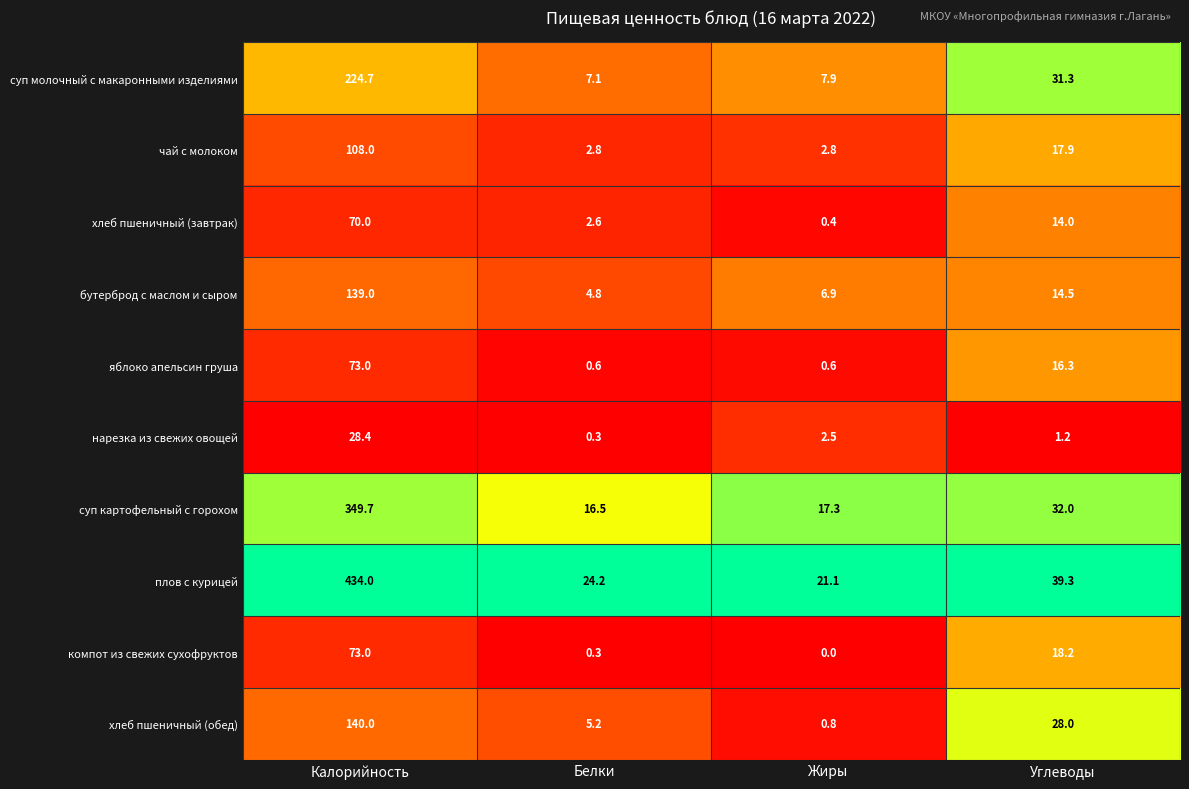

At which category is the sum across all series the highest?

Калорийность